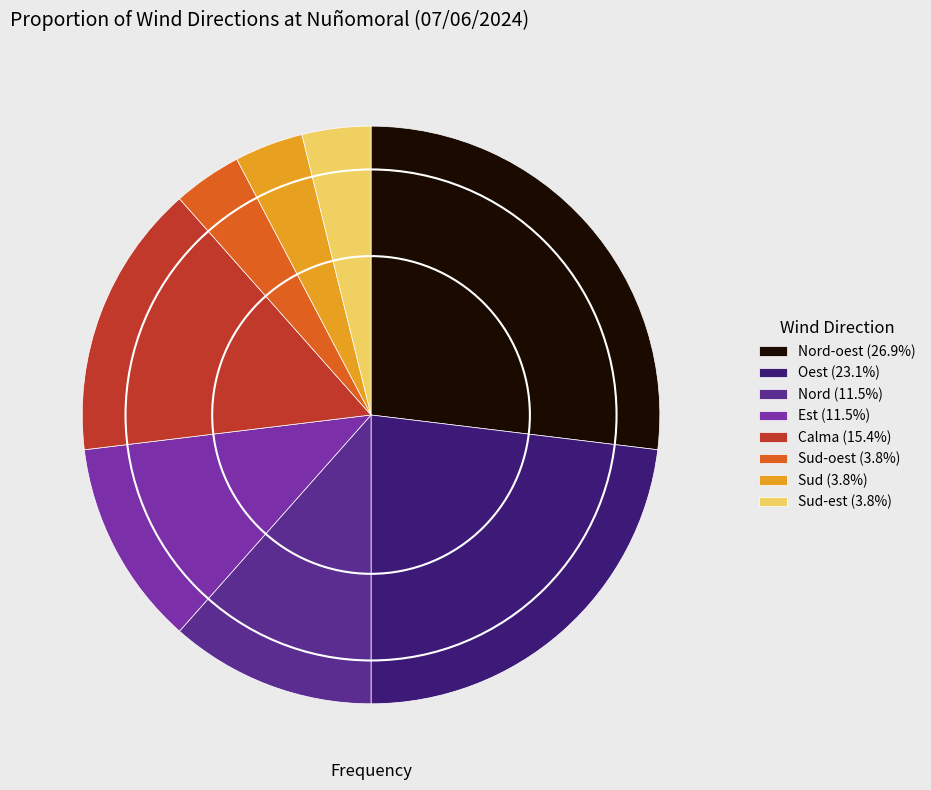

Which category has the biggest portion of the pie?

Nord-oest